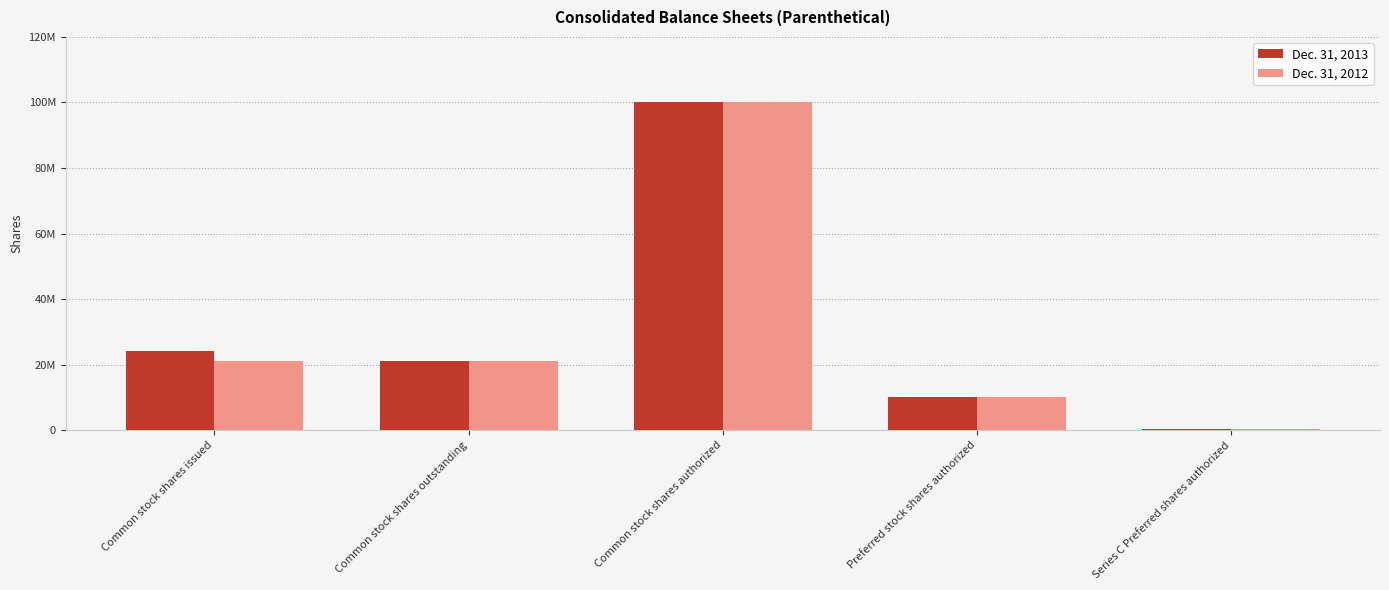

The Dec. 31, 2012 series shows 20945364 at Common stock shares issued. True or false?

True